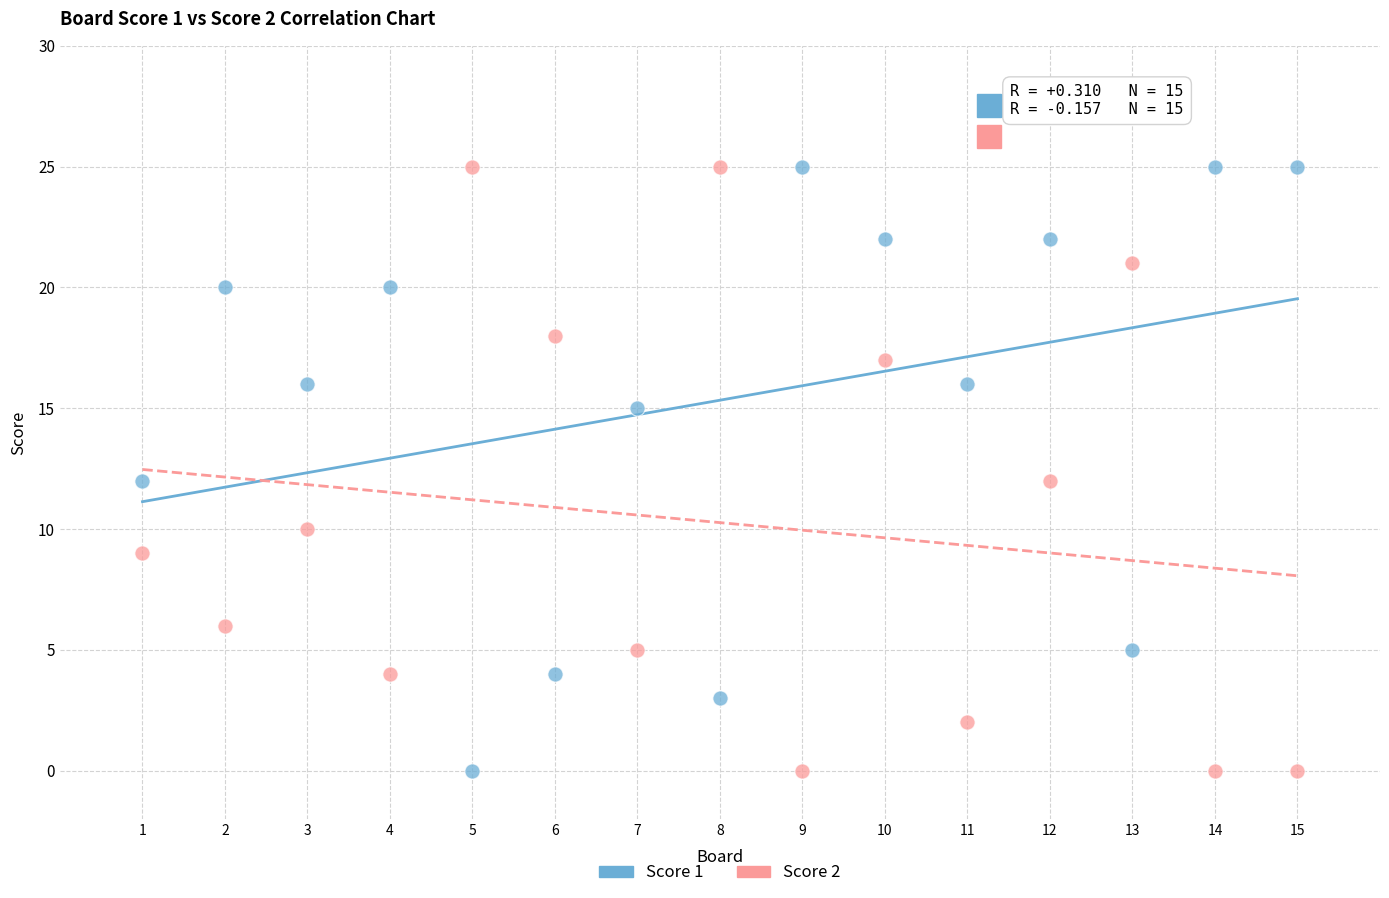

What is the X range (max minus min) for the scatter plot?

14